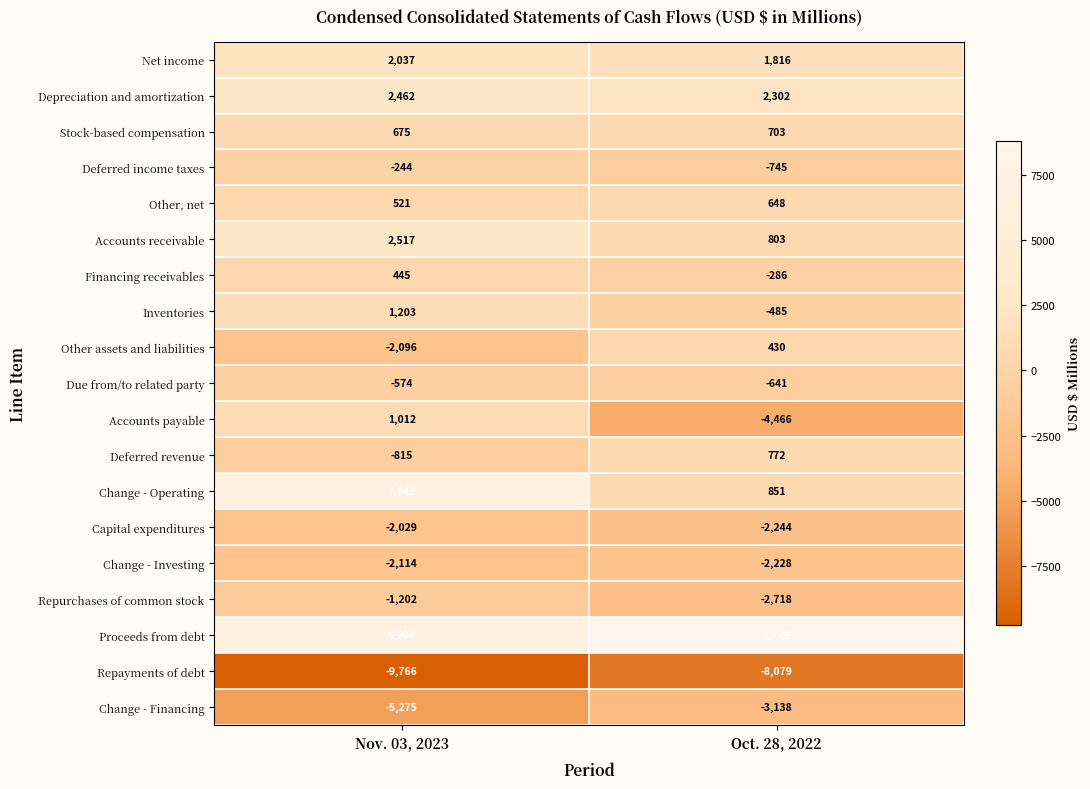

Is it true that Change - Operating equals 851 at Oct. 28, 2022?

True